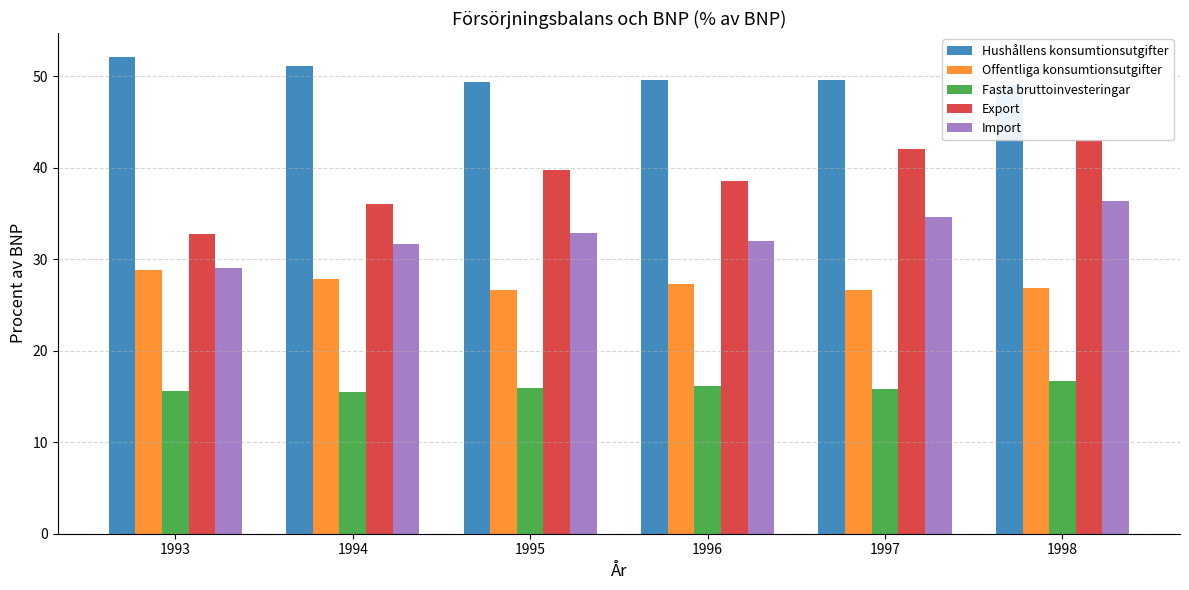

Is it true that Import equals 49.8 at 1995?

False